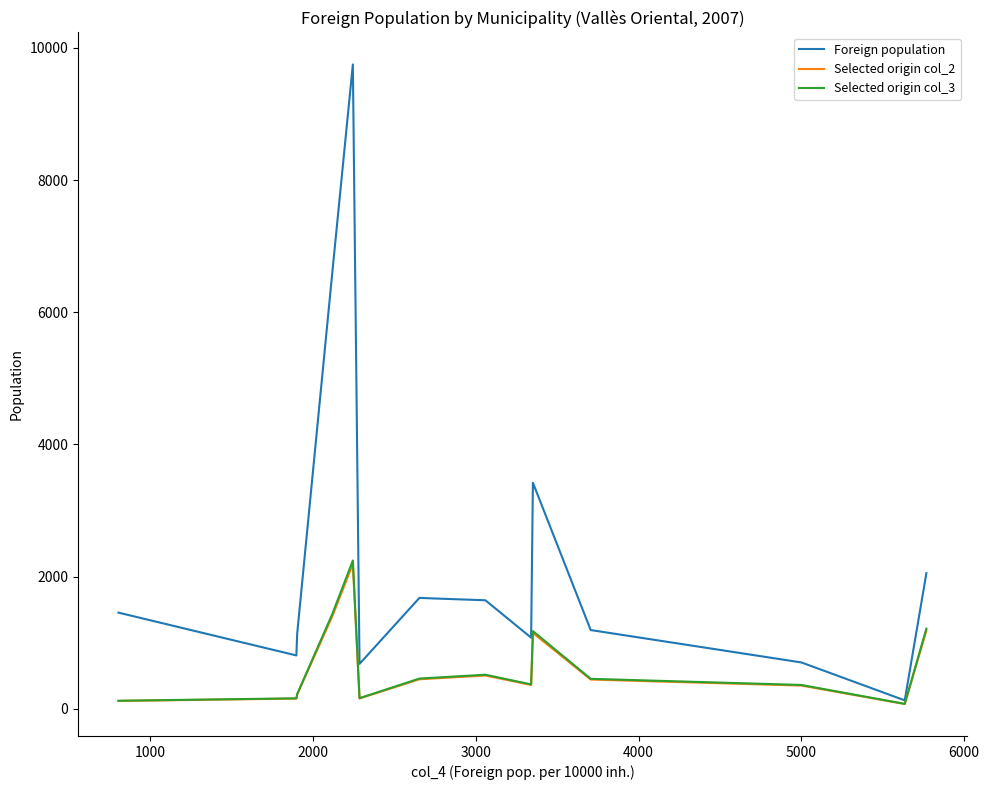

What is the maximum value shown in the chart?

9751